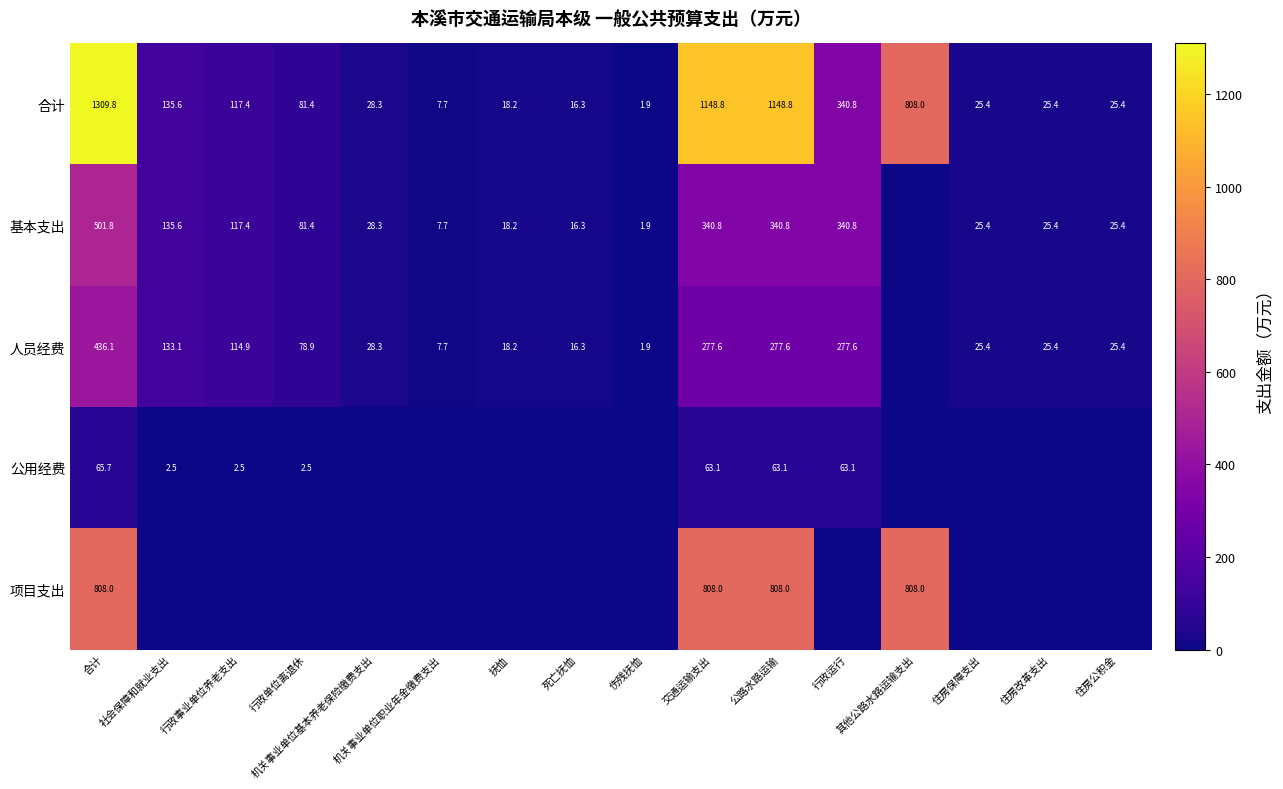

The 人员经费 series shows 0.0 at 其他公路水路运输支出. True or false?

True